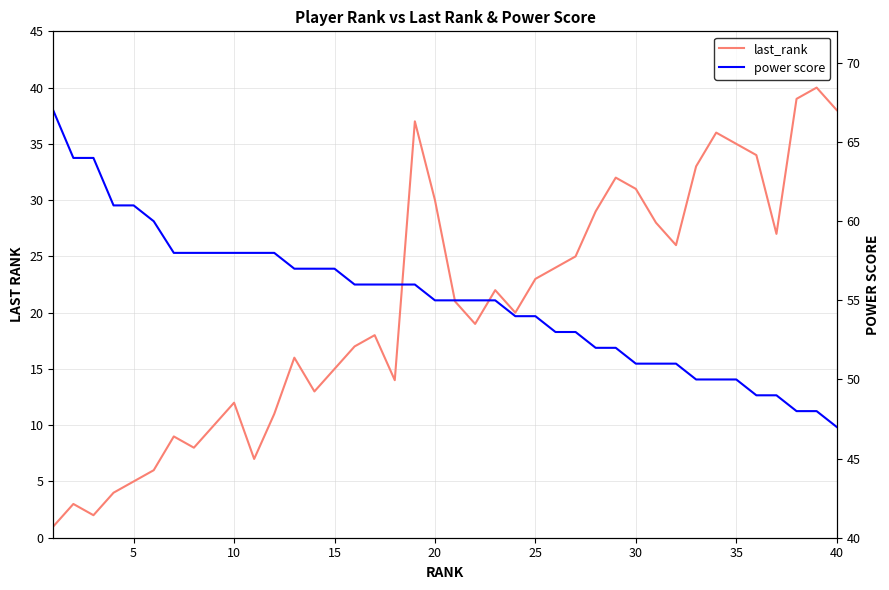

Reading left to right, list all the values displayed in this chart.

last_rank: 1	3	2	4	5	6	9	8	10	12	7	11	16	13	15	17	18	14	37	30	21	19	22	20	23	24	25	29	32	31	28	26	33	36	35	34	27	39	40	38
power score: 67	64	64	61	61	60	58	58	58	58	58	58	57	57	57	56	56	56	56	55	55	55	55	54	54	53	53	52	52	51	51	51	50	50	50	49	49	48	48	47